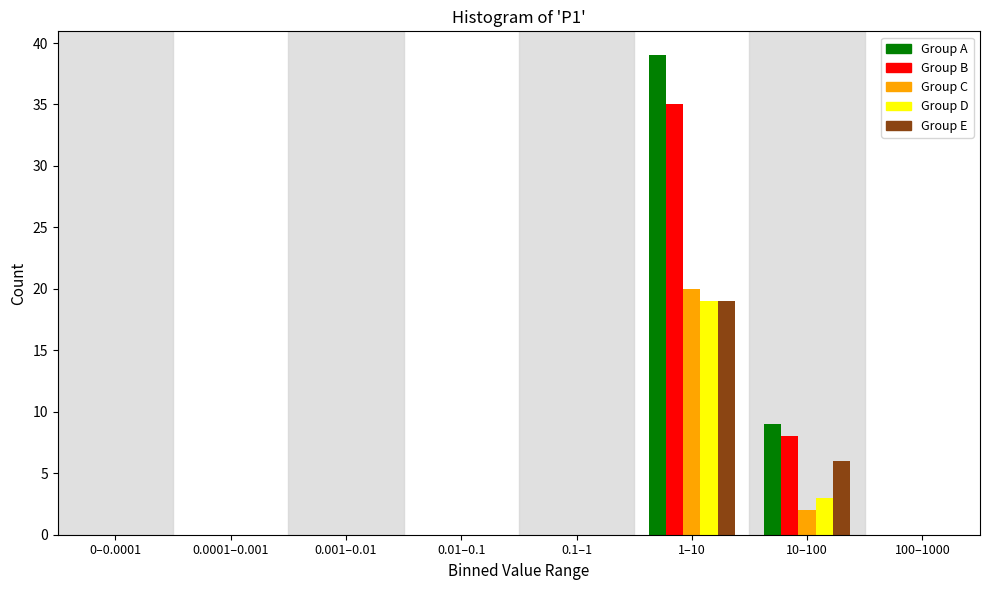

At which category is the sum across all series the highest?

1–10